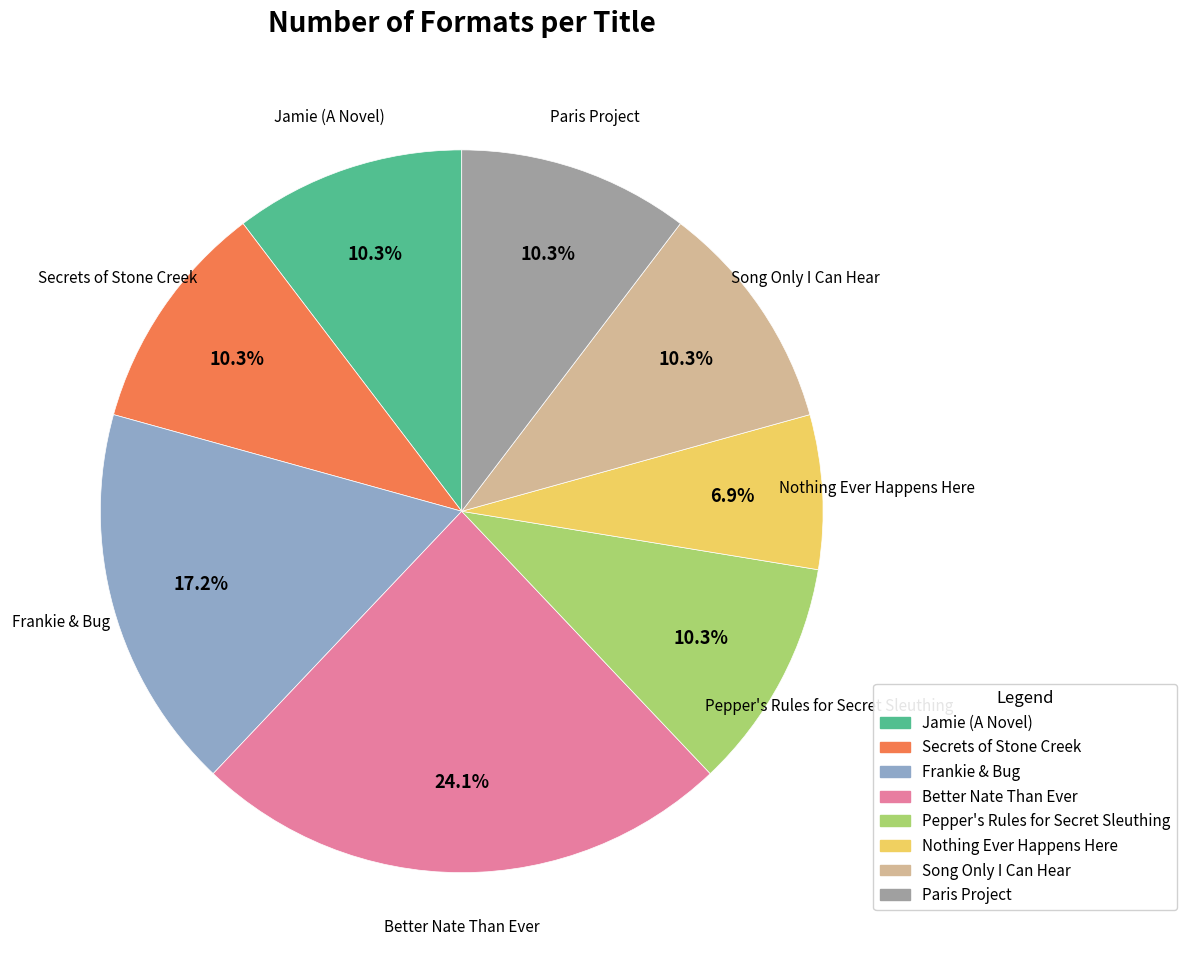

Which slice is the largest?

Better Nate Than Ever